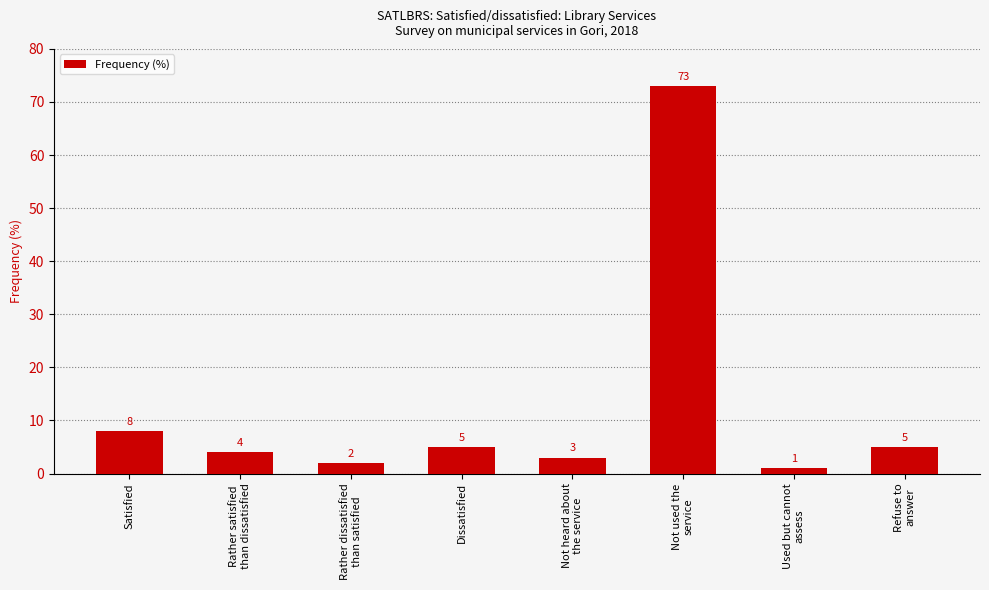

What is the change in value from Rather satisfied
than dissatisfied to Not heard about
the service?

-1